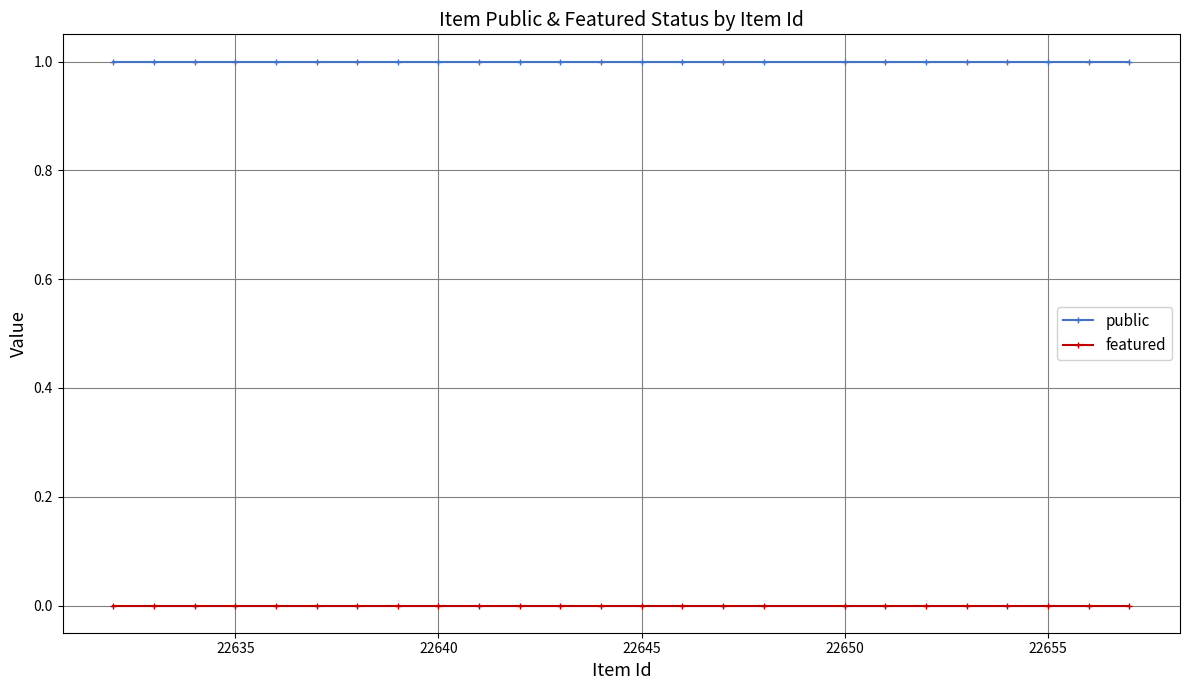

Reading right to left, list all the values displayed in this chart.

public: 1	1	1	1	1	1	1	1	1	1	1	1	1	1	1	1	1	1	1	1	1	1	1	1	1
featured: 0	0	0	0	0	0	0	0	0	0	0	0	0	0	0	0	0	0	0	0	0	0	0	0	0